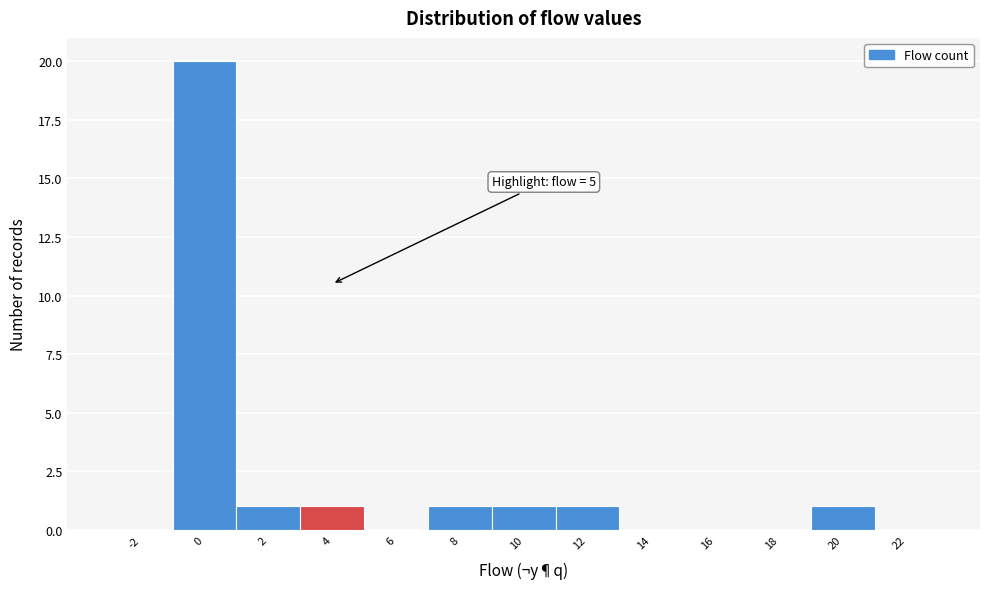

Reading right to left, list all the values displayed in this chart.

22=0	20=1	18=0	16=0	14=0	12=1	10=1	8=1	6=0	4=1	2=1	0=20	-2=0